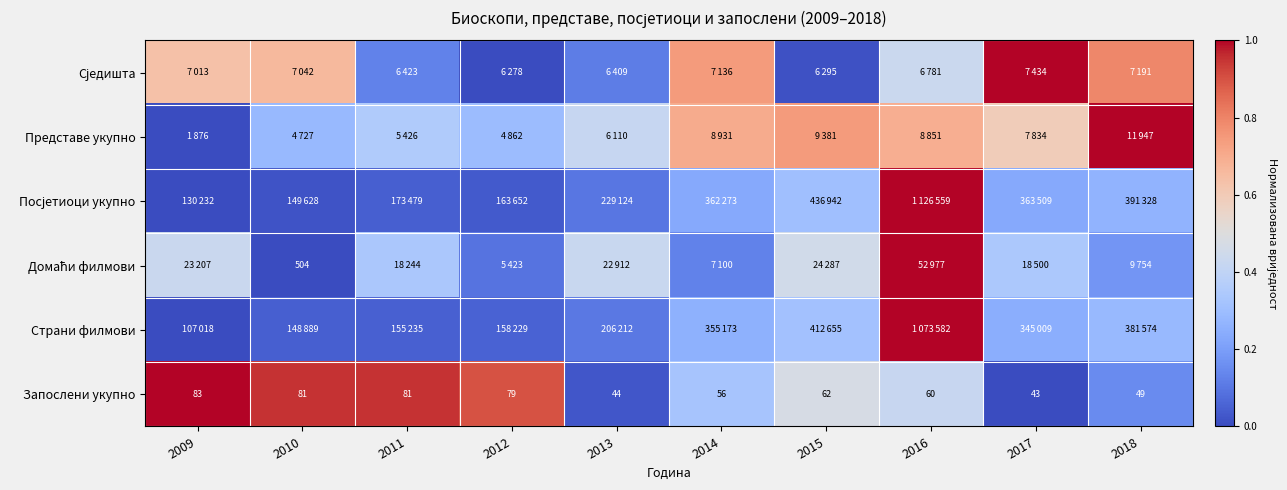

The Запослени укупно series shows 0.1 at 2016. True or false?

False